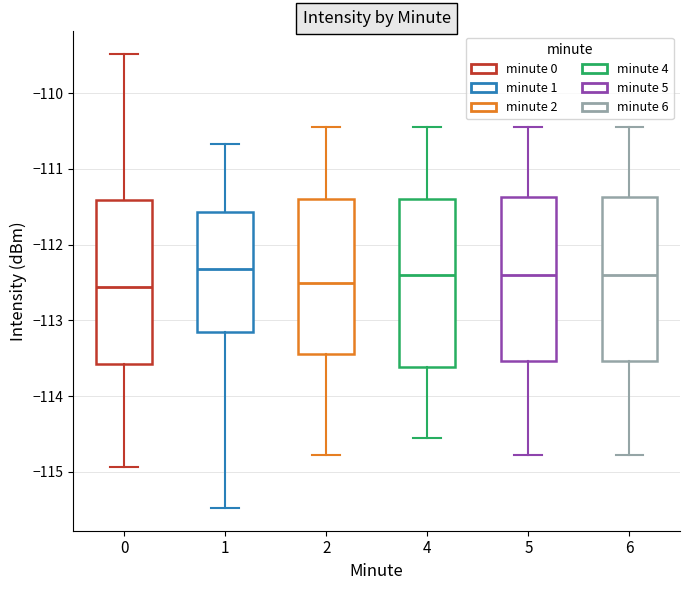

Reading left to right, read every box against the y-axis: the position of its median line, the range the box covers, and the ends of its whiskers. The values are not printed on the chart, so give them approximately, as read against the axis.

0: median -112.6, box -113.6 to -111.4, whiskers -114.9 to -109.5
1: median -112.3, box -113.2 to -111.6, whiskers -115.5 to -110.7
2: median -112.5, box -113.4 to -111.4, whiskers -114.8 to -110.4
4: median -112.4, box -113.6 to -111.4, whiskers -114.6 to -110.4
5: median -112.4, box -113.5 to -111.4, whiskers -114.8 to -110.4
6: median -112.4, box -113.5 to -111.4, whiskers -114.8 to -110.4